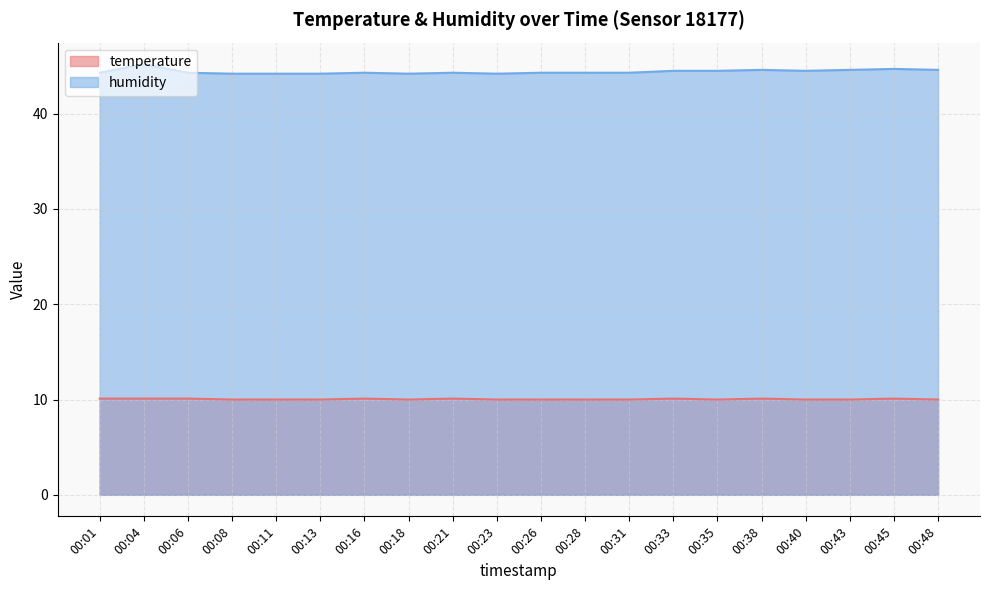

Which label corresponds to the smallest value in the chart?

00:08